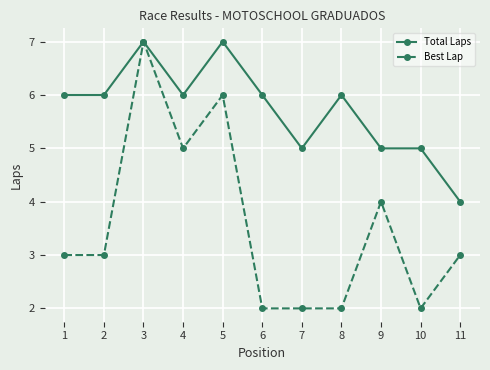

Reading right to left, what are all the values shown in this chart?

Total Laps: 11=4	10=5	9=5	8=6	7=5	6=6	5=7	4=6	3=7	2=6	1=6
Best Lap: 11=3	10=2	9=4	8=2	7=2	6=2	5=6	4=5	3=7	2=3	1=3